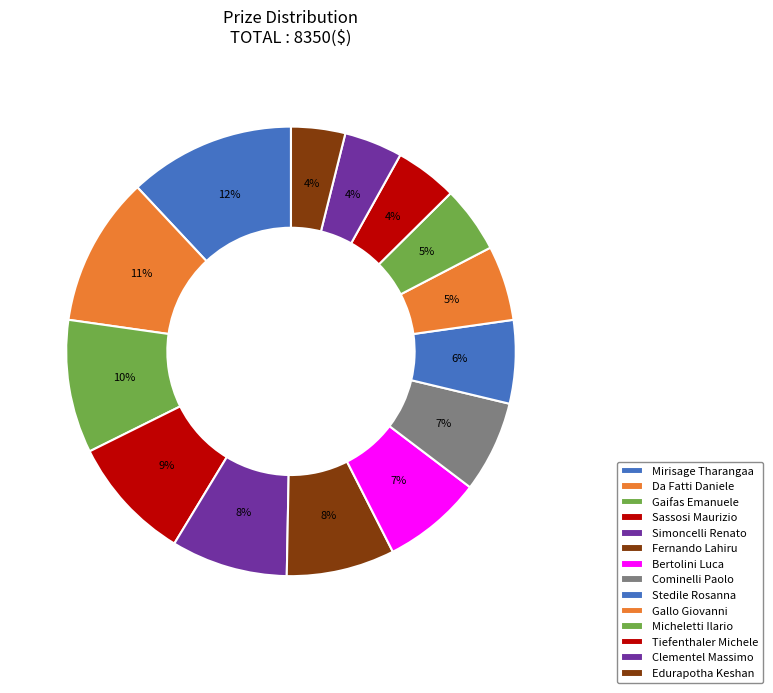

Do Clementel Massimo and Stedile Rosanna together represent more than half of the pie?

No